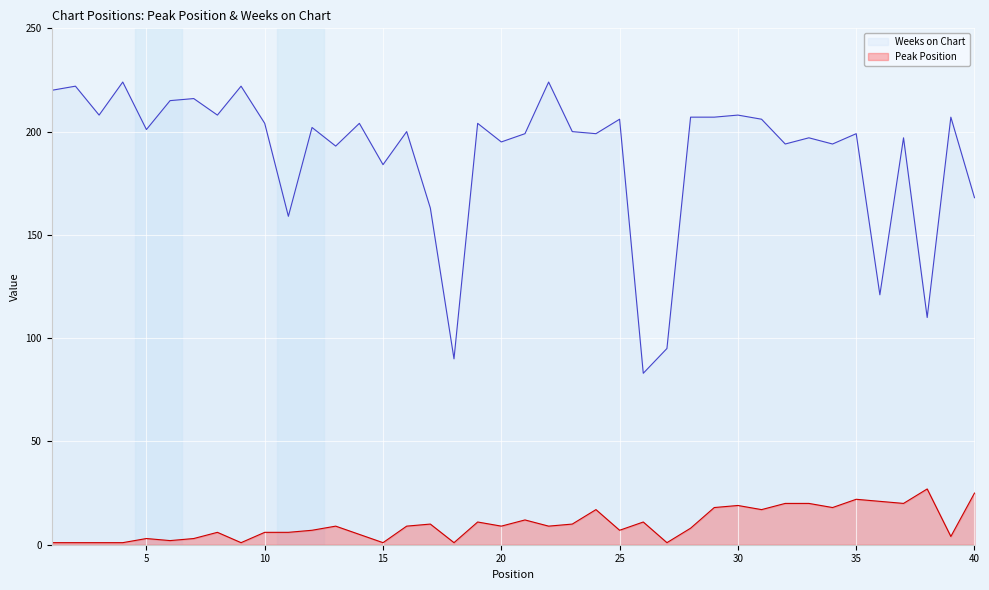

The Peak Position series shows 1 at 7. True or false?

False